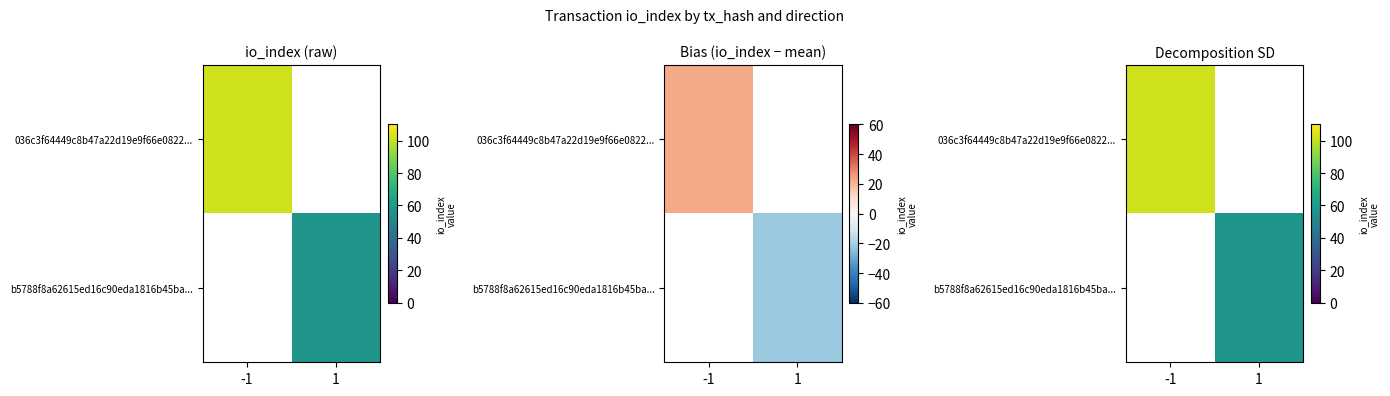

The 036c3f64449c8b47a22d19e9f66e0822... series shows 0 at 1. True or false?

True